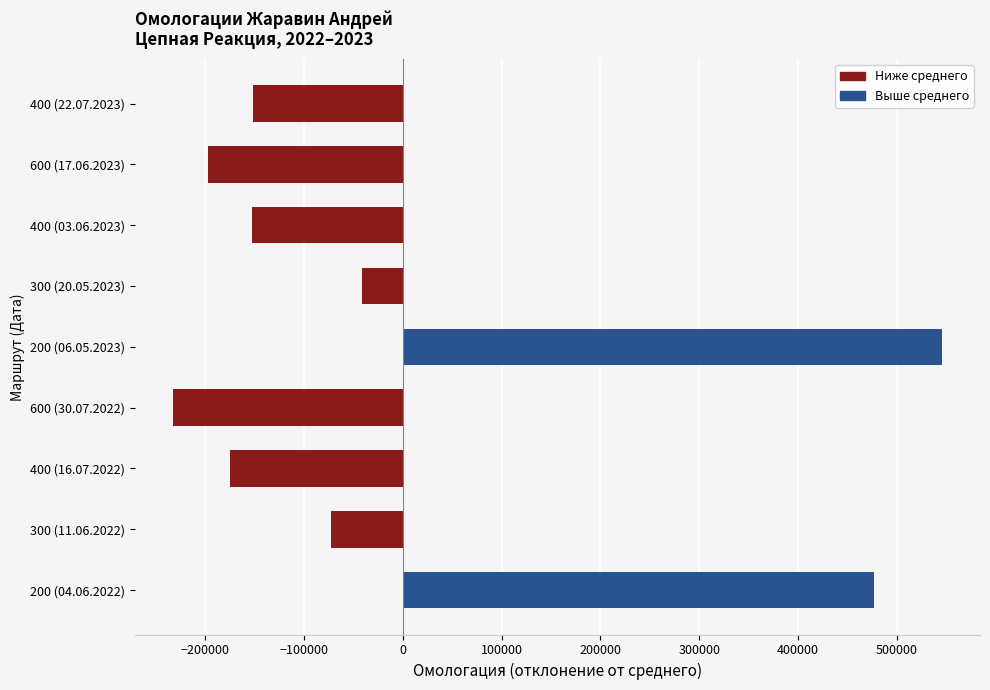

How many distinct data groups are displayed?

1